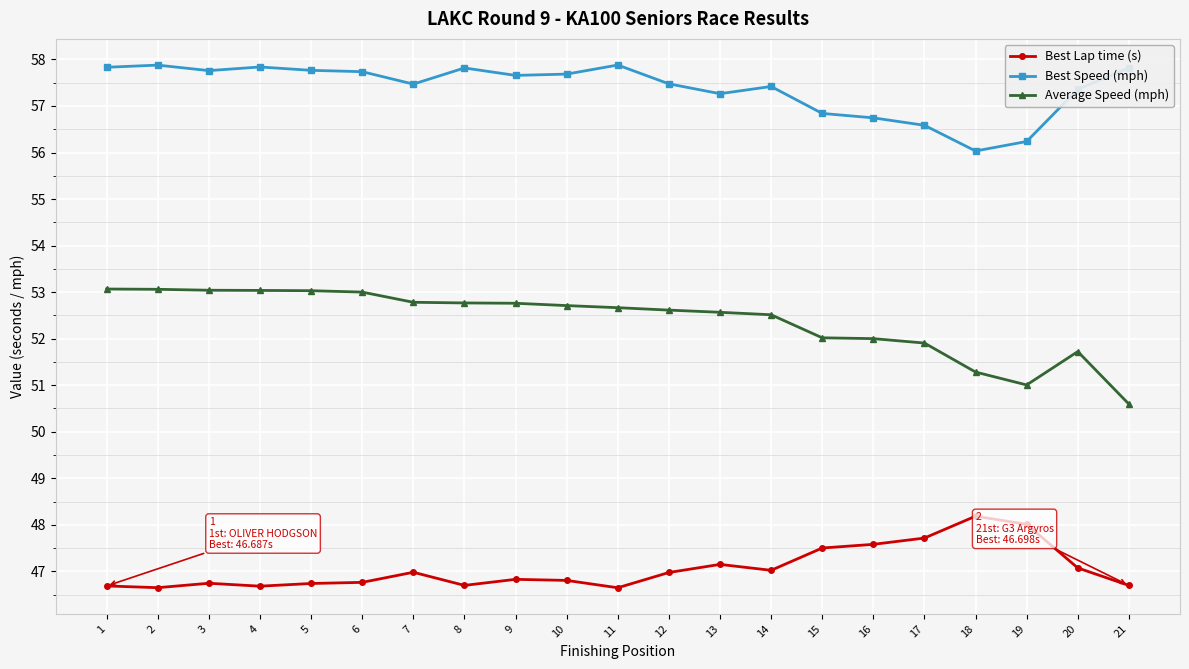

Which series has the largest total across all categories?

Best Speed (mph)